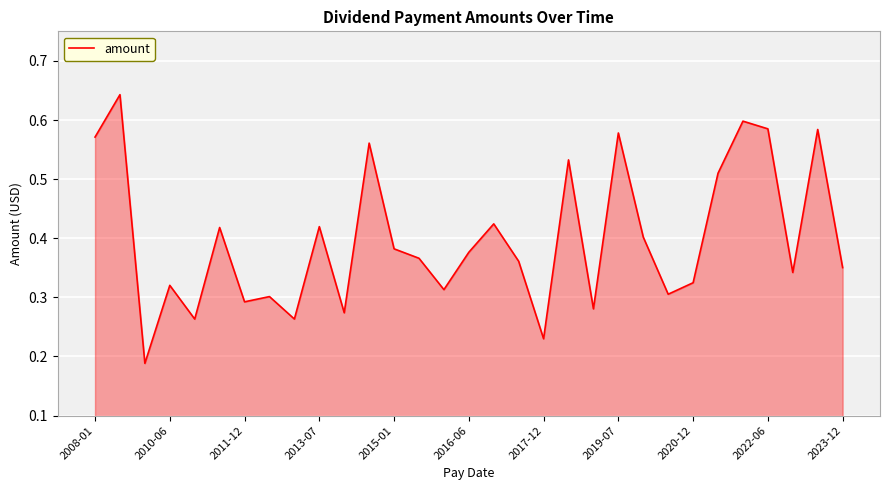

The chart shows a value of 0.5 at 2016-06. True or false?

False